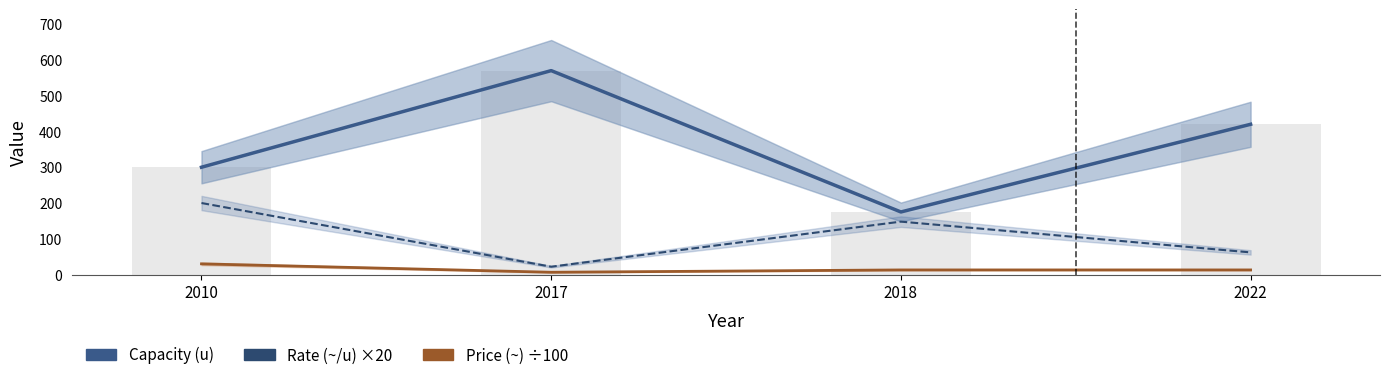

True or false: Rate (~/u) ×20 has a value of 148.0 at 2018.

True